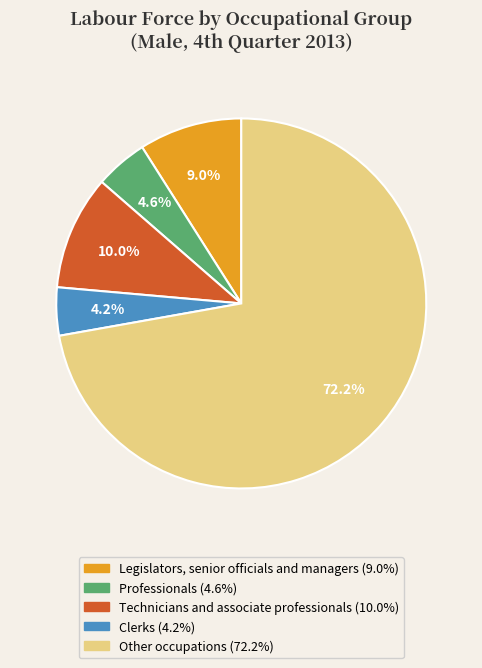

Which has a higher value, Other occupations or Professionals?

Other occupations